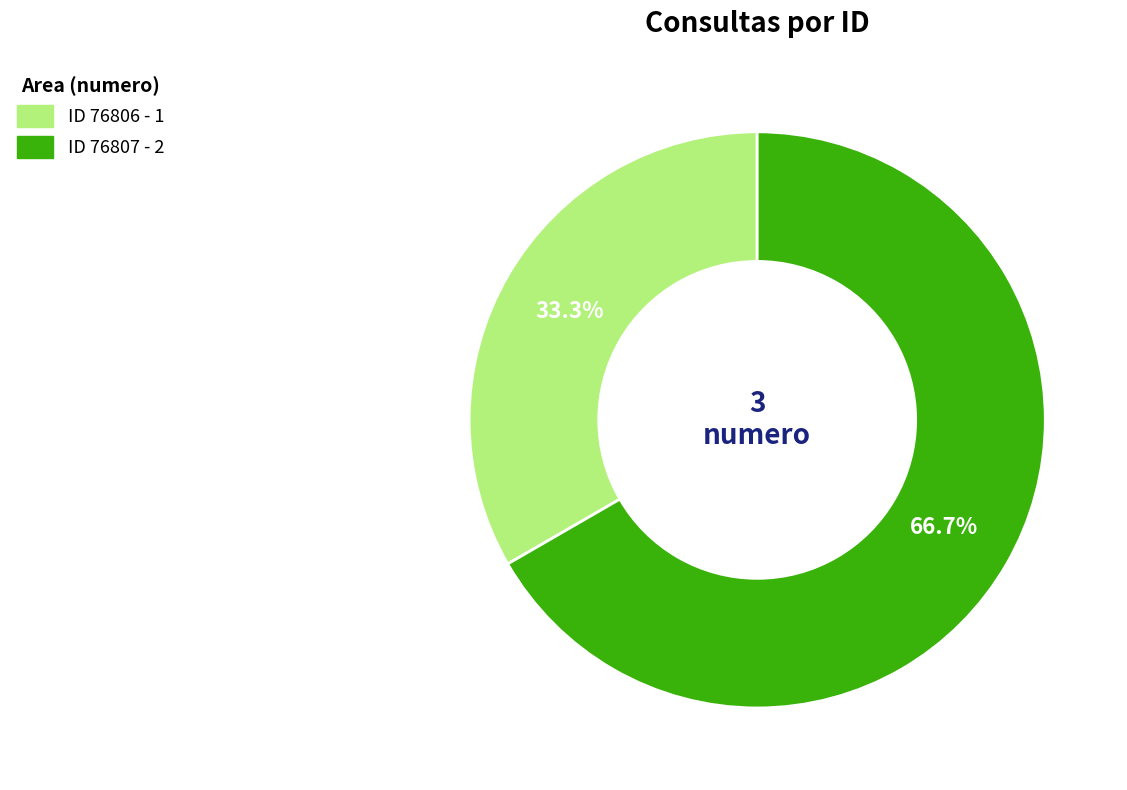

Is there a majority slice in this chart?

Yes